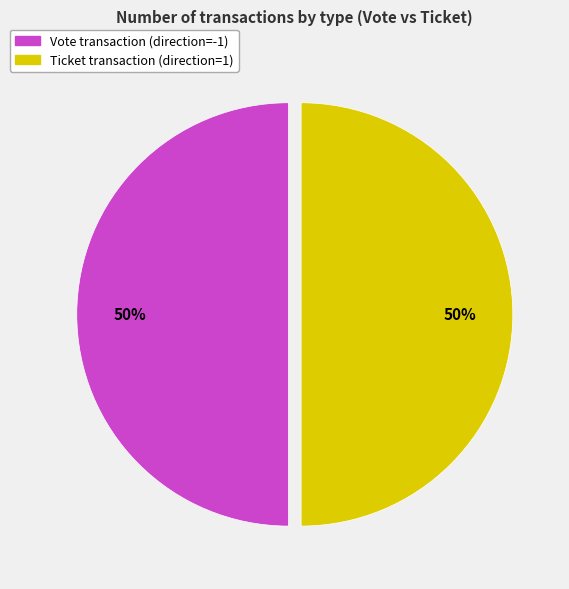

The Ticket transaction (direction=1) slice represents 59% of the pie. True or false?

False